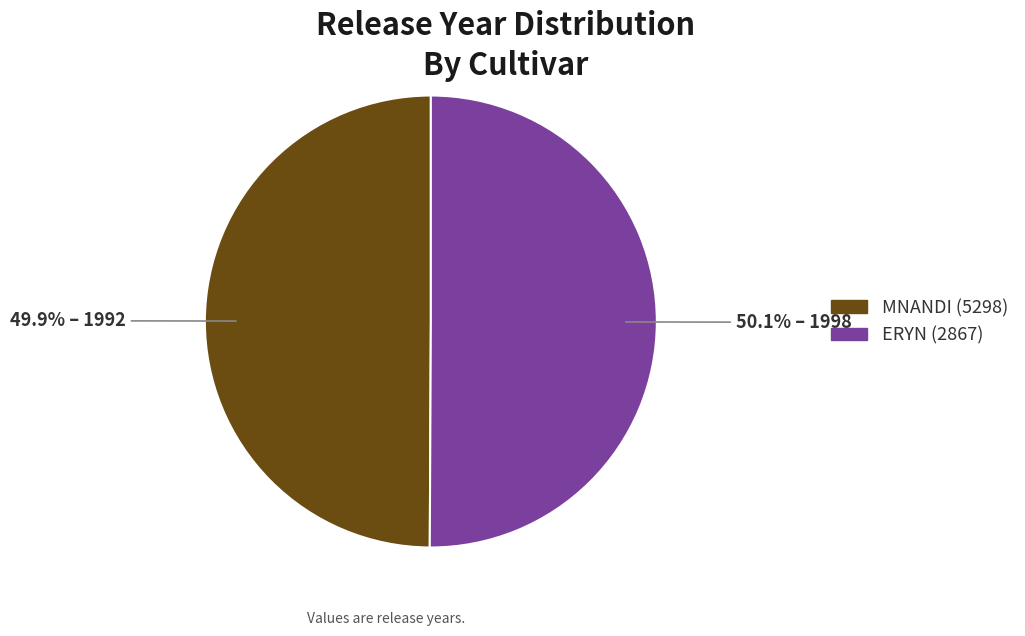

Is the sum of MNANDI (5298) and ERYN (2867) greater than half?

Yes